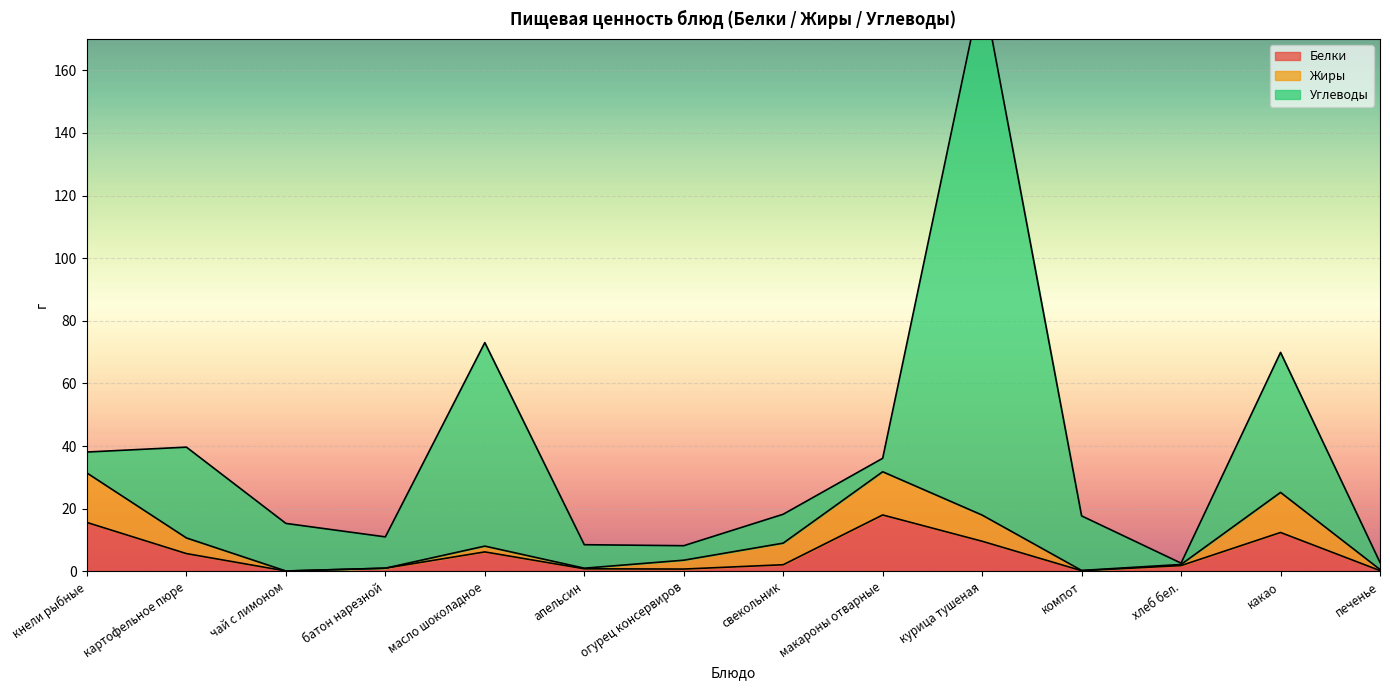

What is the highest value of the Белки series?

18.0